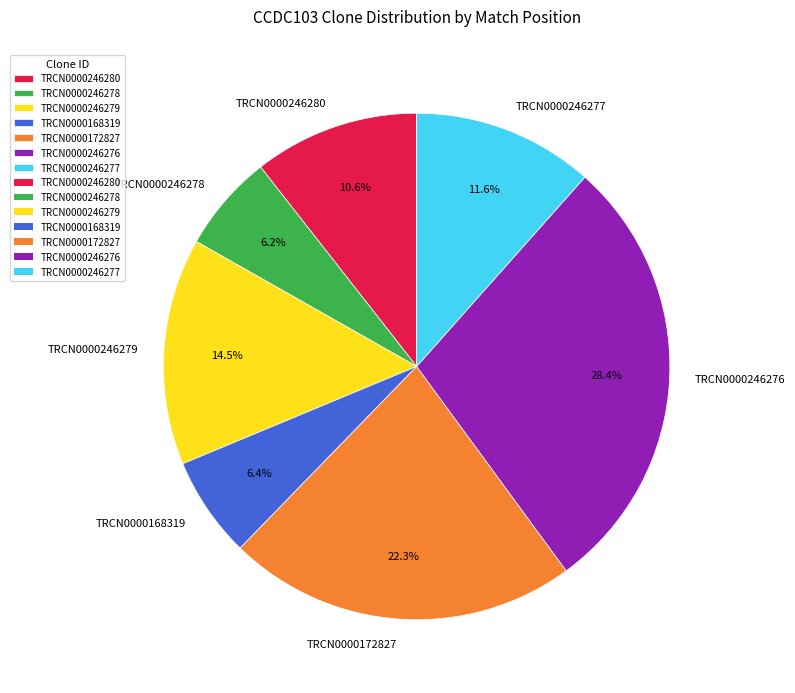

What is the largest slice in the pie chart?

TRCN0000246276